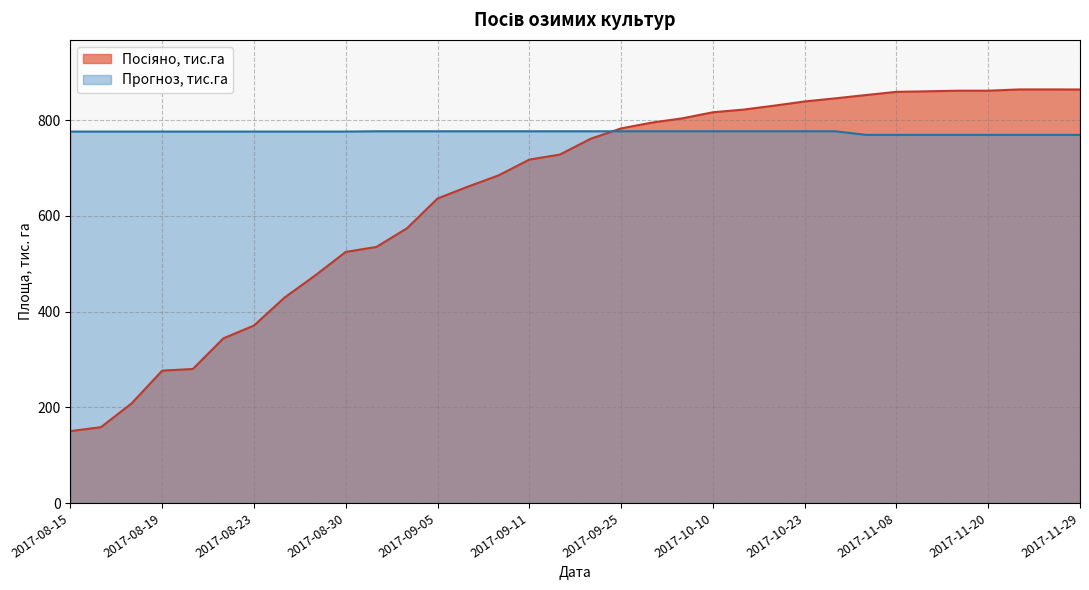

Which series has the largest total across all categories?

Прогноз, тис.га